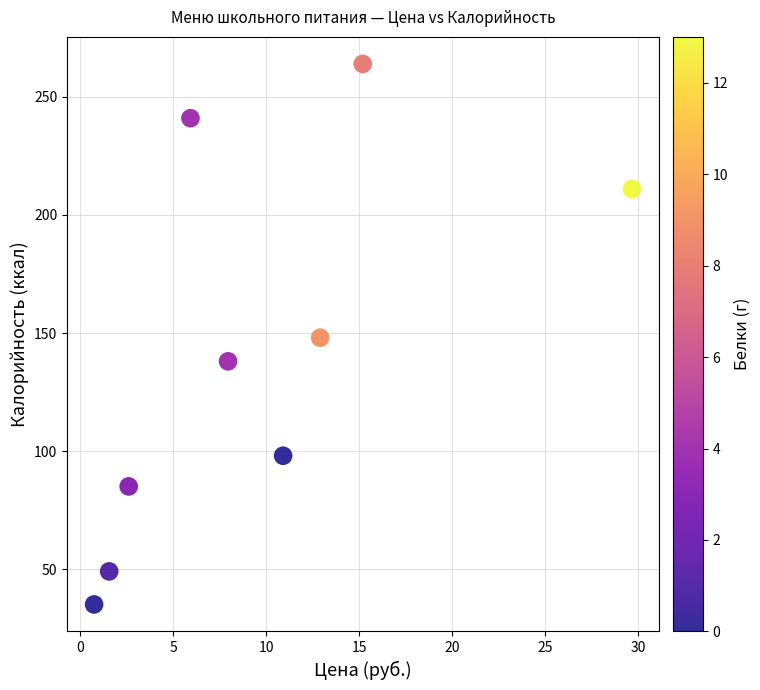

What is the average Y value?

141